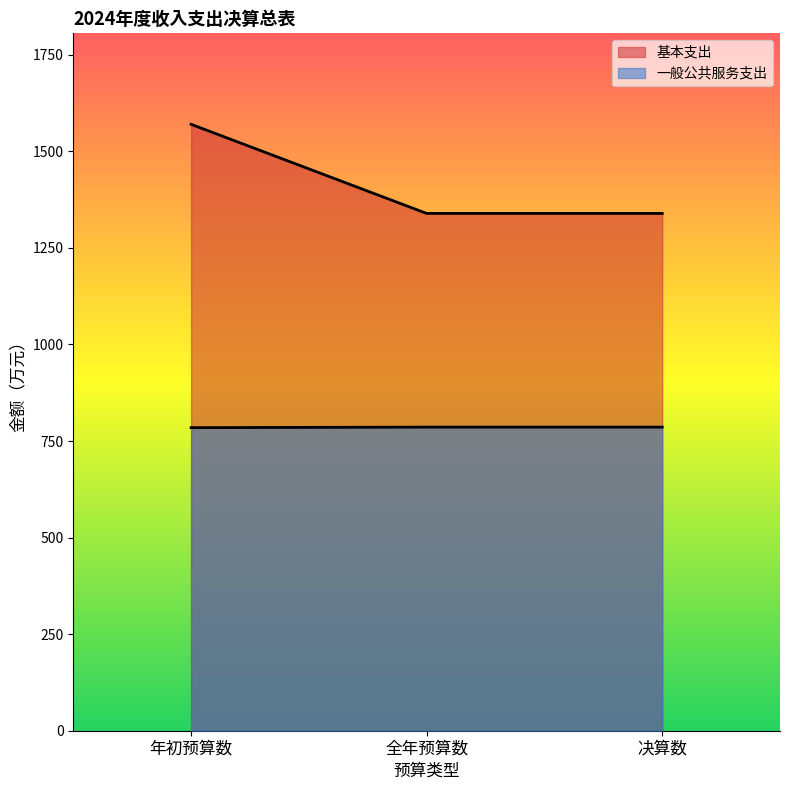

What is the value of the 一般公共服务支出 point at the 3rd from the left?

786.0